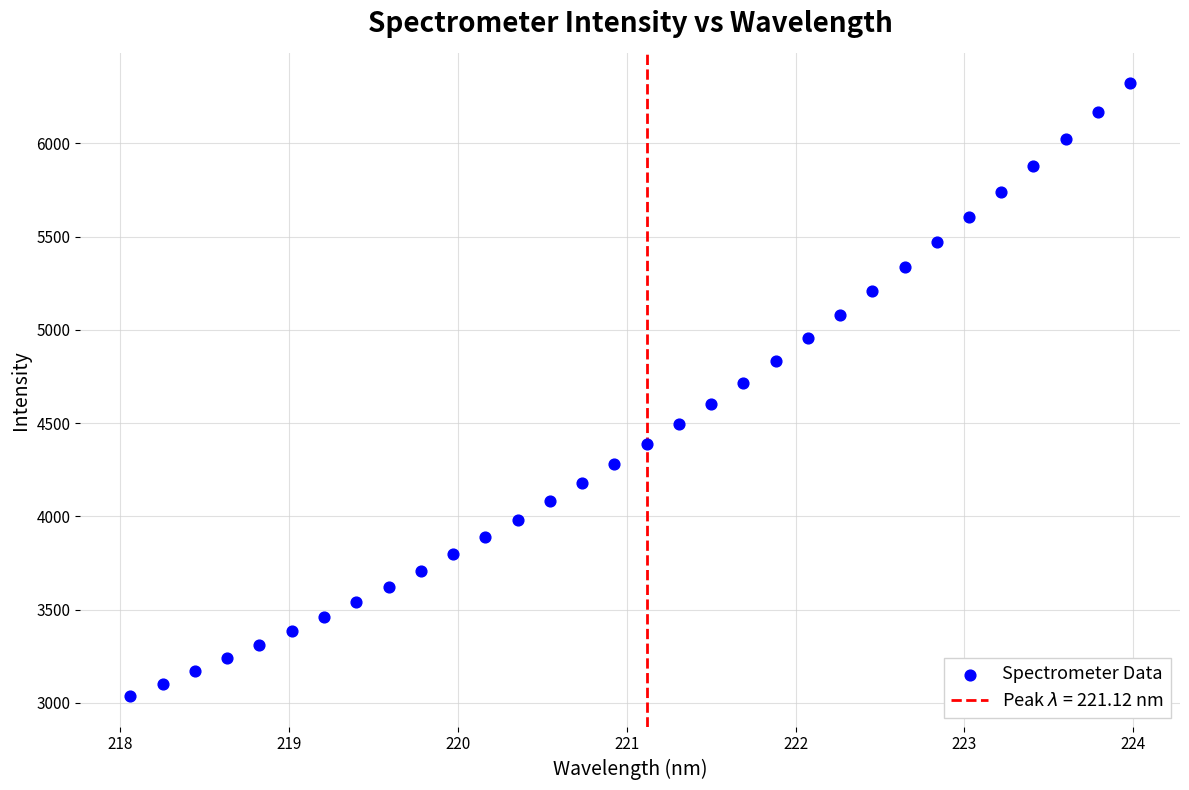

What is the range of X values (max minus min)?

5.9